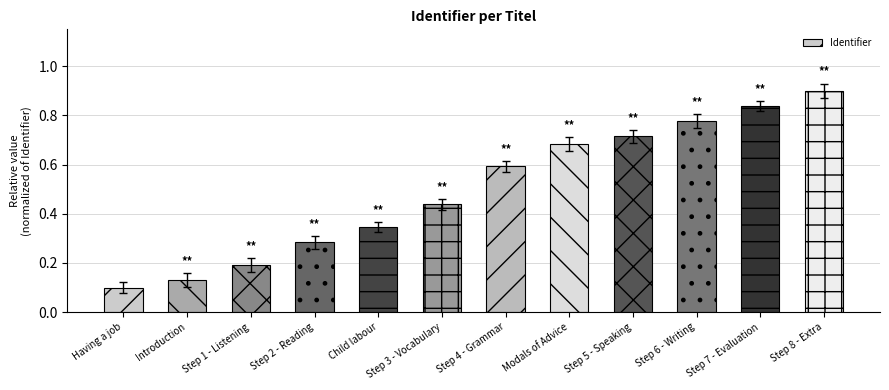

Is it true that the value at Step 8 - Extra is 0.2?

False